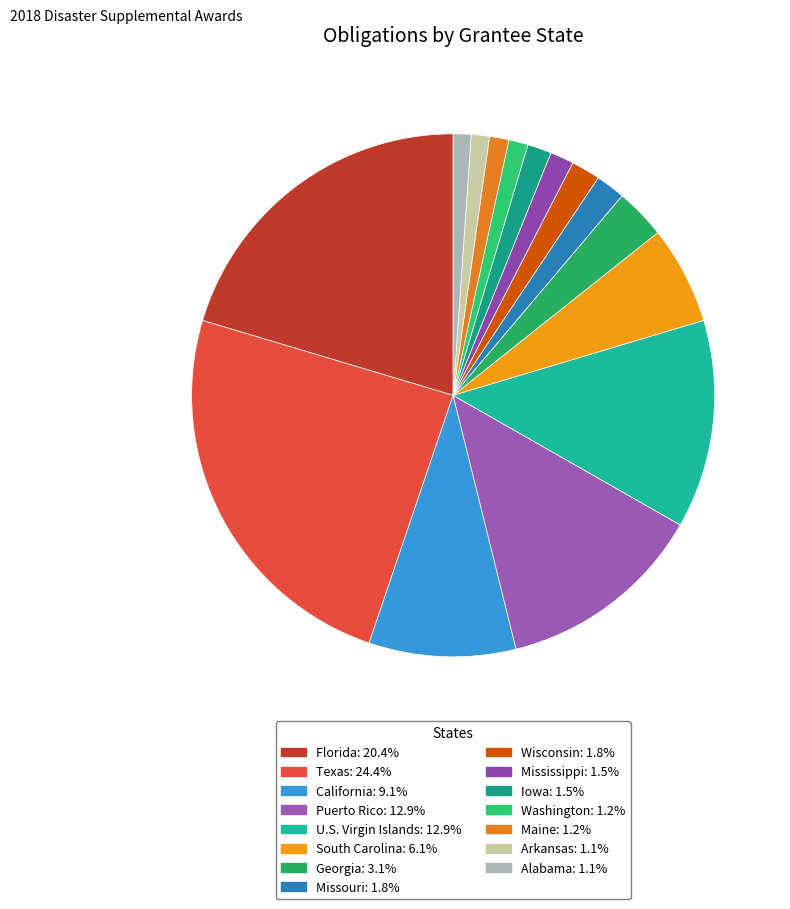

How many slices are in this pie chart?

15